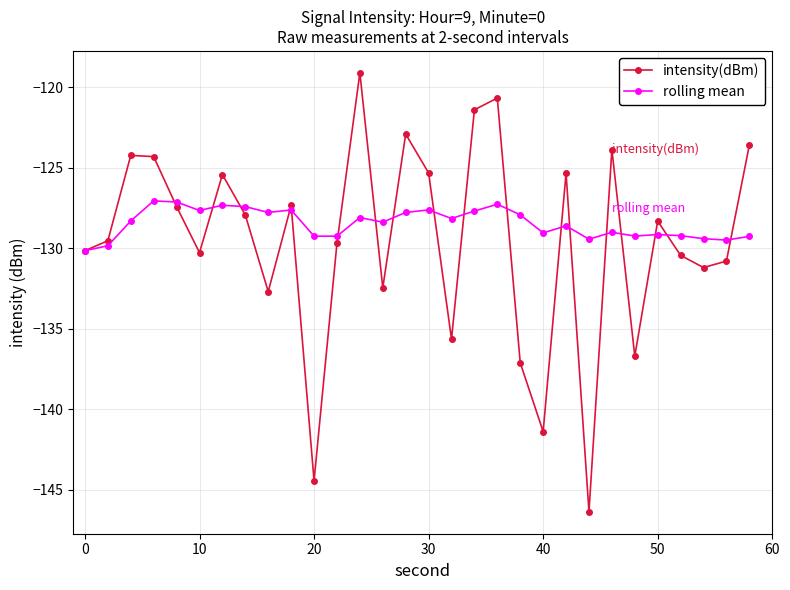

What is the value of the intensity(dBm) point at the 11th from the left?

-144.5